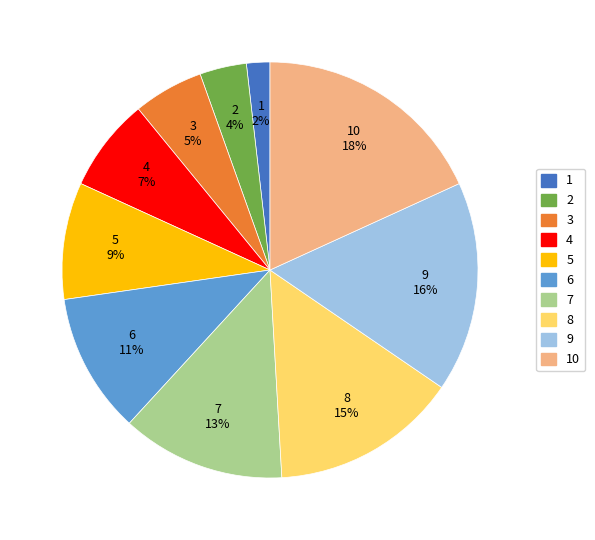

Does any single category account for the majority?

No